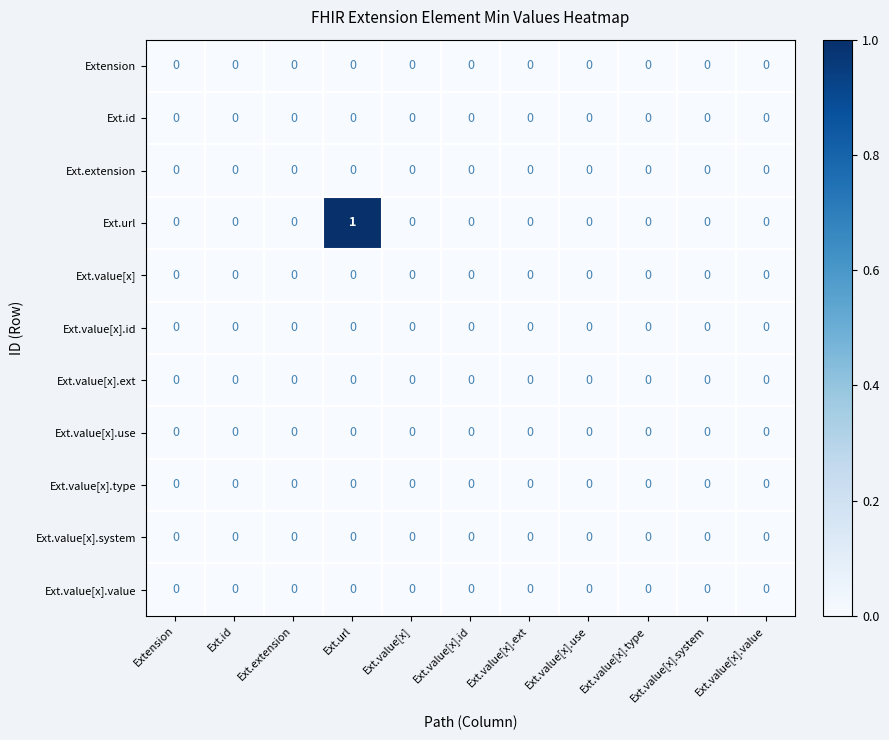

How many data points does each series have?

11